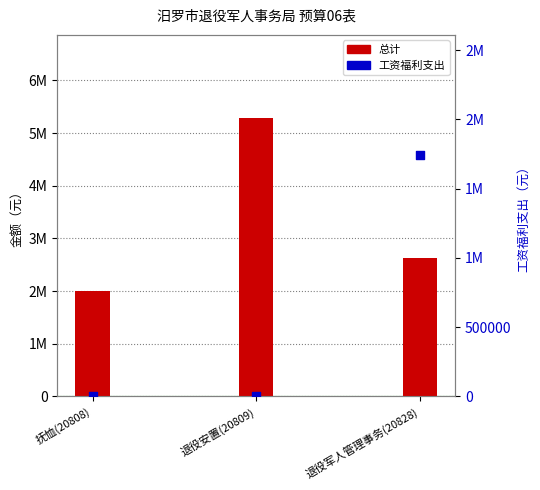

At how many categories does at least one series exceed 561965?

3